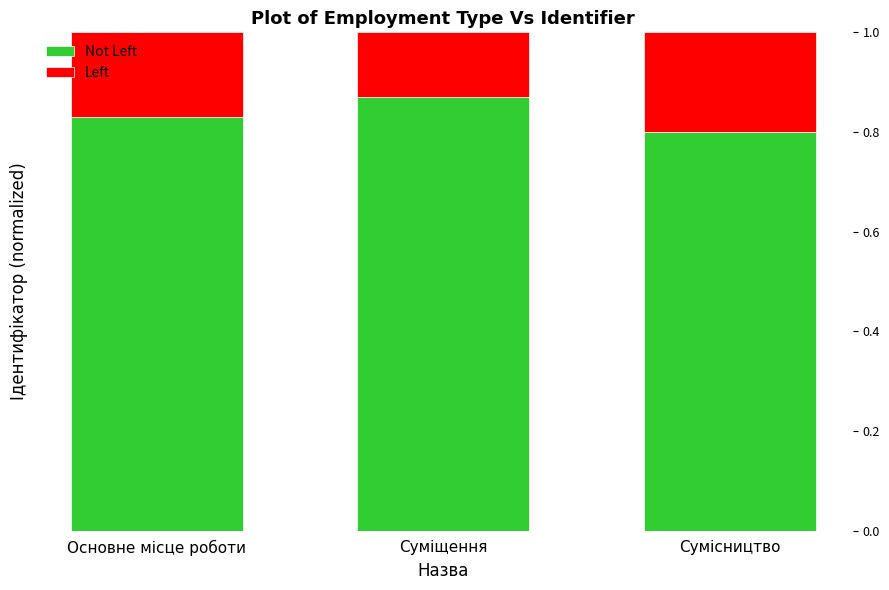

What is the total value across all series at Суміщення?

1.0